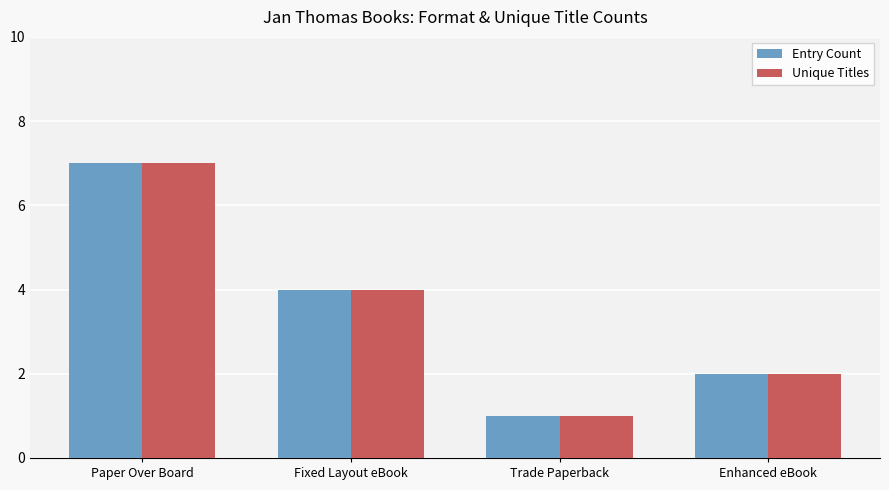

The Unique Titles series shows 2 at Enhanced eBook. True or false?

True